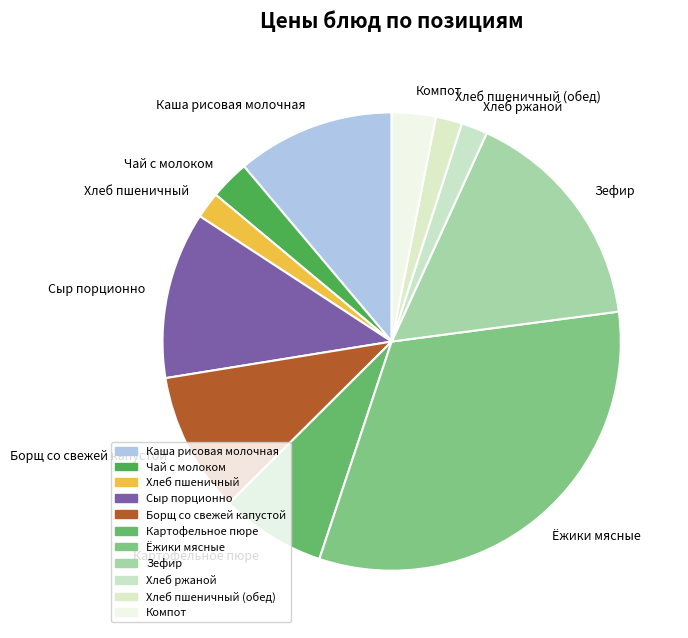

What is the largest slice in the pie chart?

Ёжики мясные